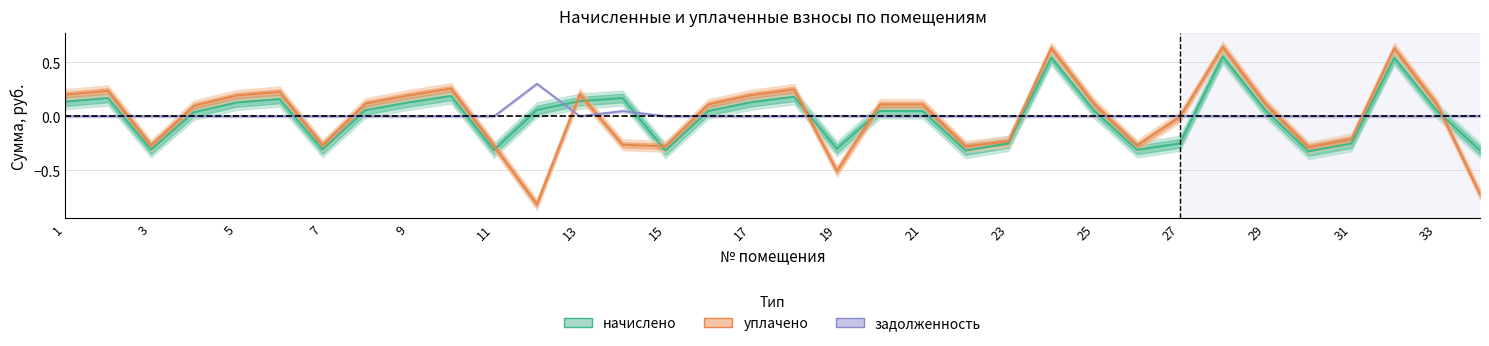

What is the difference between the уплачено values at 13 and 31?

0.4